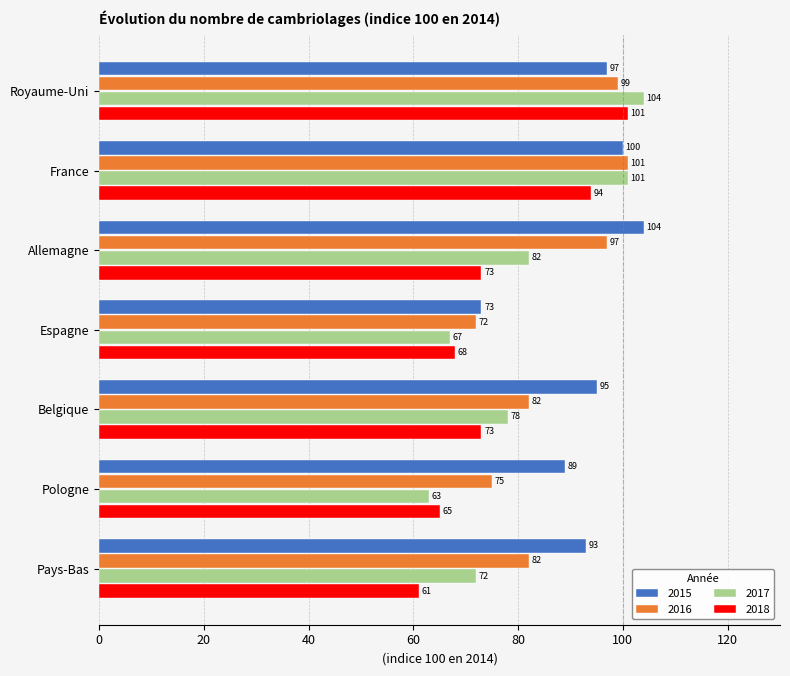

Which category has the highest value in the 2017 series?

Royaume-Uni